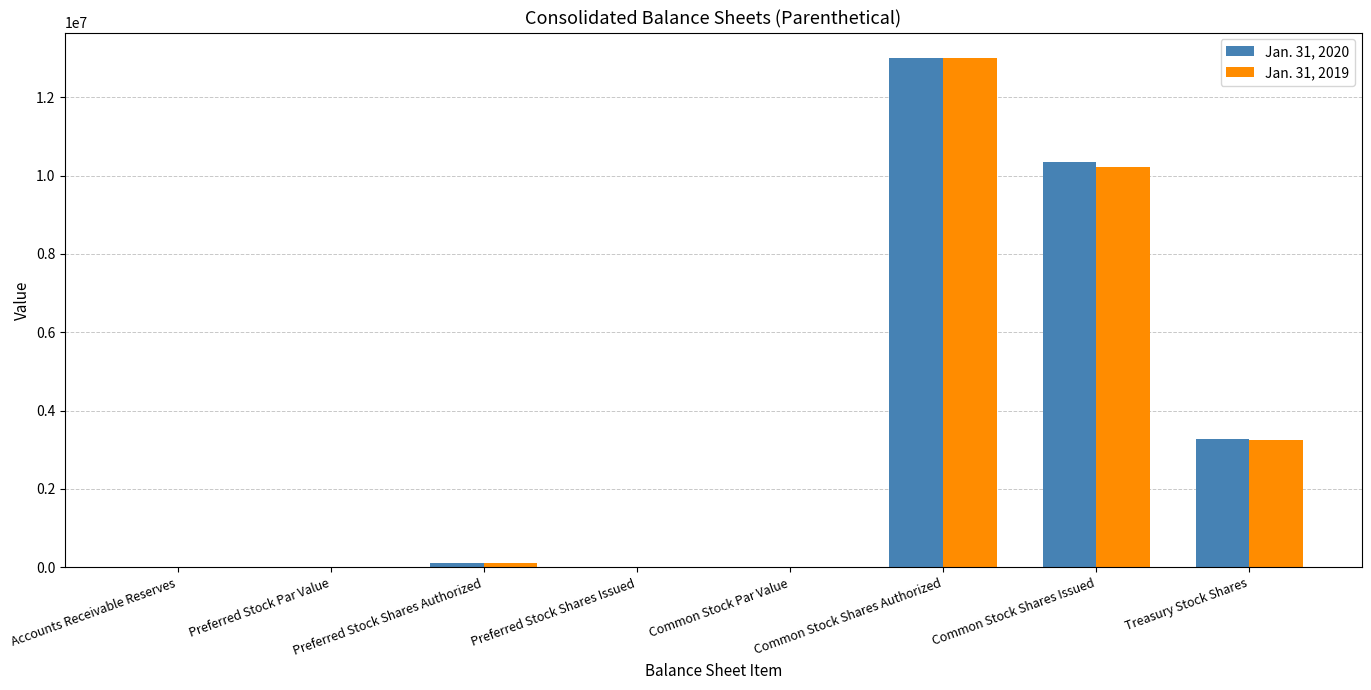

Is it true that Jan. 31, 2019 equals 6498442.9 at Preferred Stock Shares Issued?

False